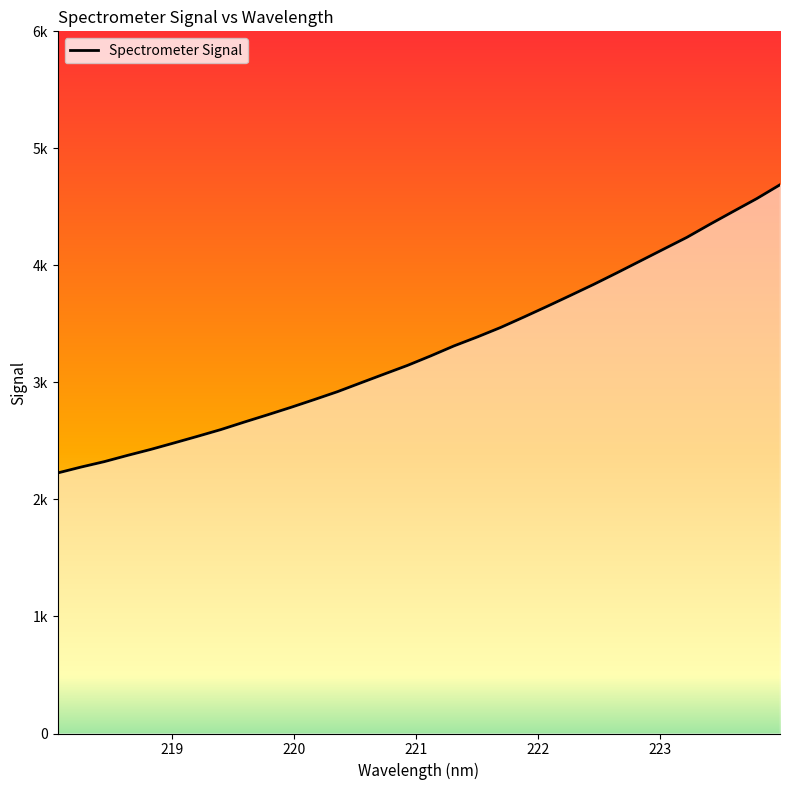

Does the chart display data point markers on the line(s)?

No